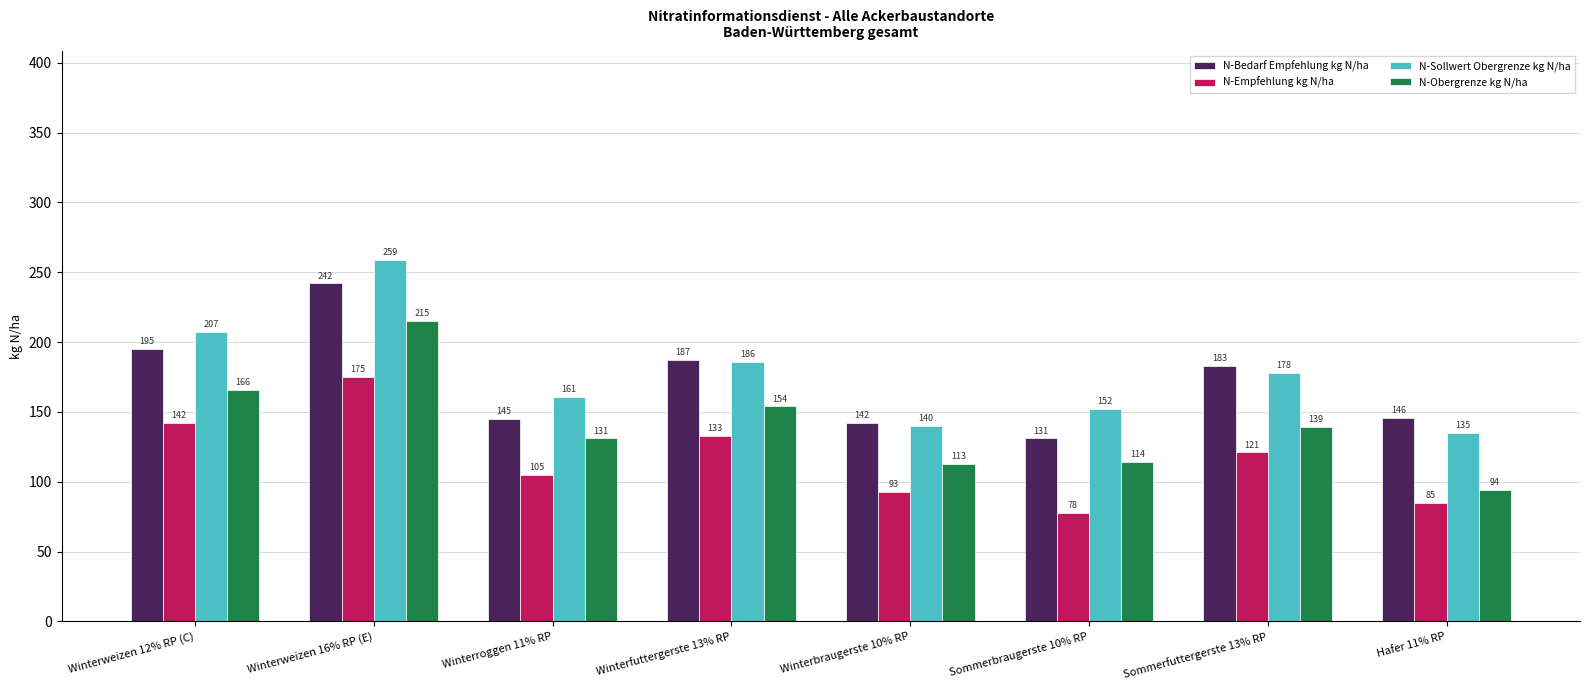

How many groups of bars are there?

8